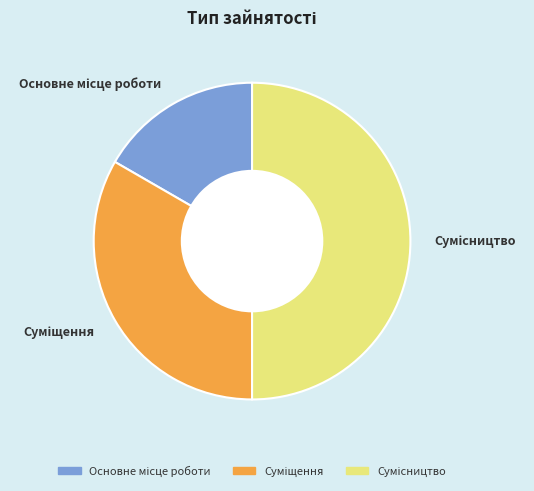

Does Сумісництво represent more than half of the total?

No